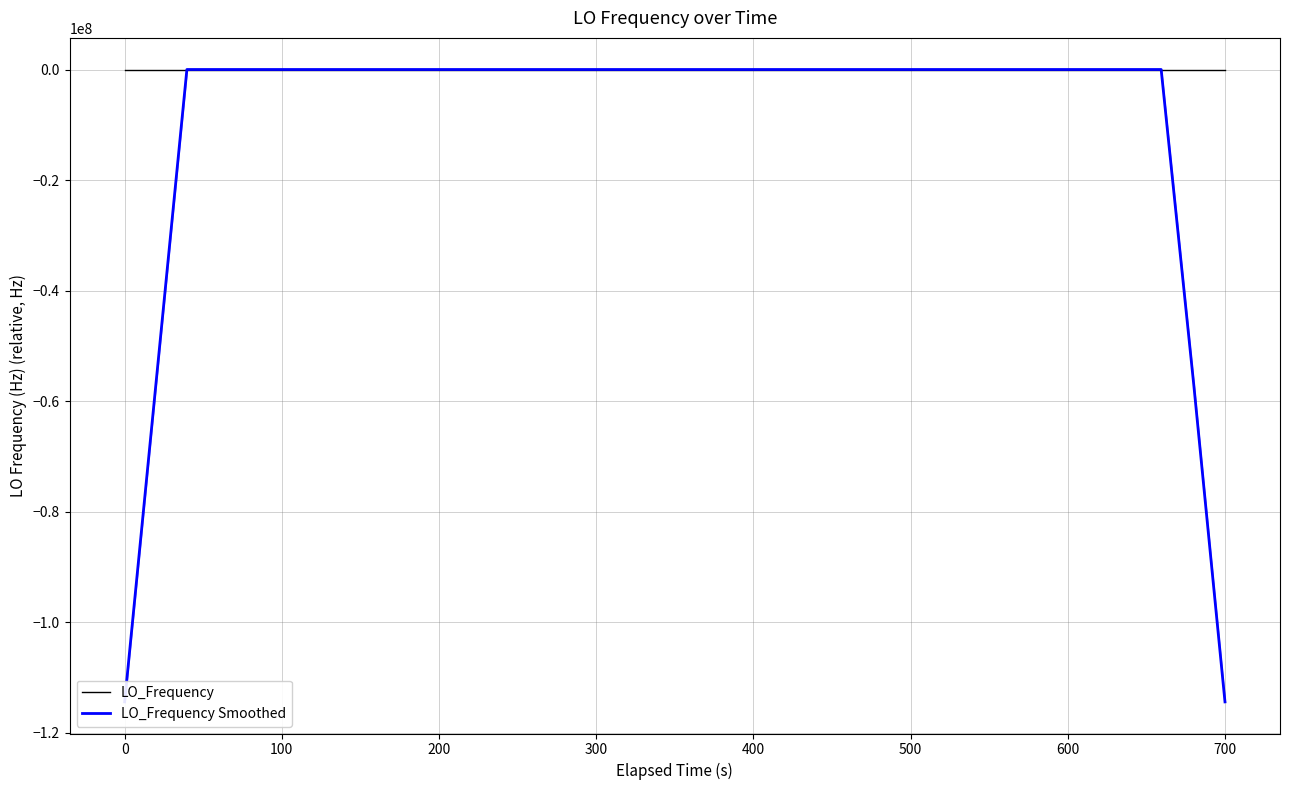

List the series in order of their overall mean, highest first.

LO_Frequency, LO_Frequency Smoothed